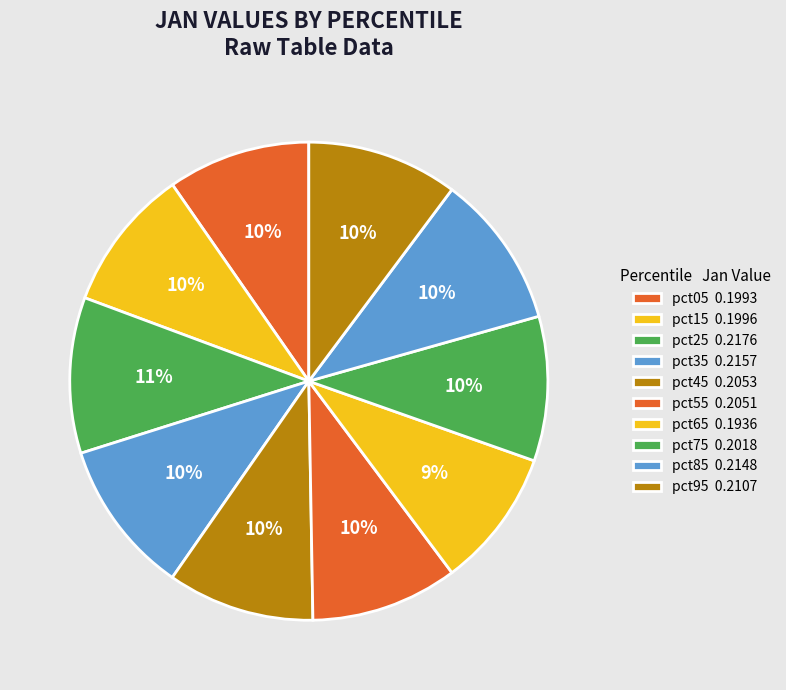

How many slices are in this pie chart?

10